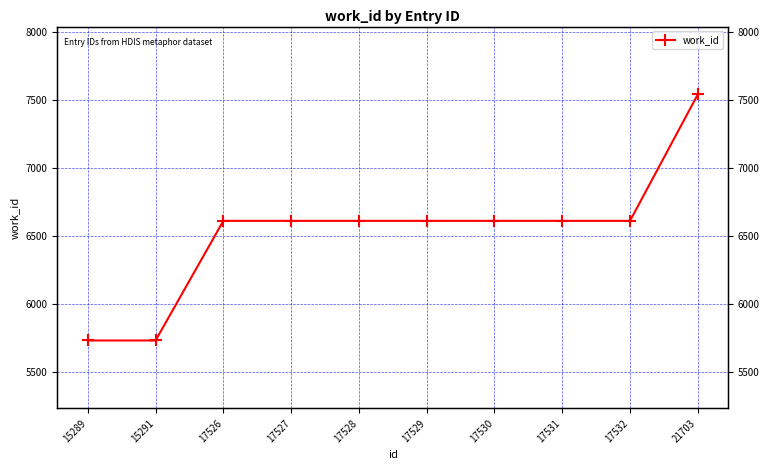

List the labels in order of value, largest first.

21703, 17526, 17527, 17528, 17529, 17530, 17531, 17532, 15289, 15291